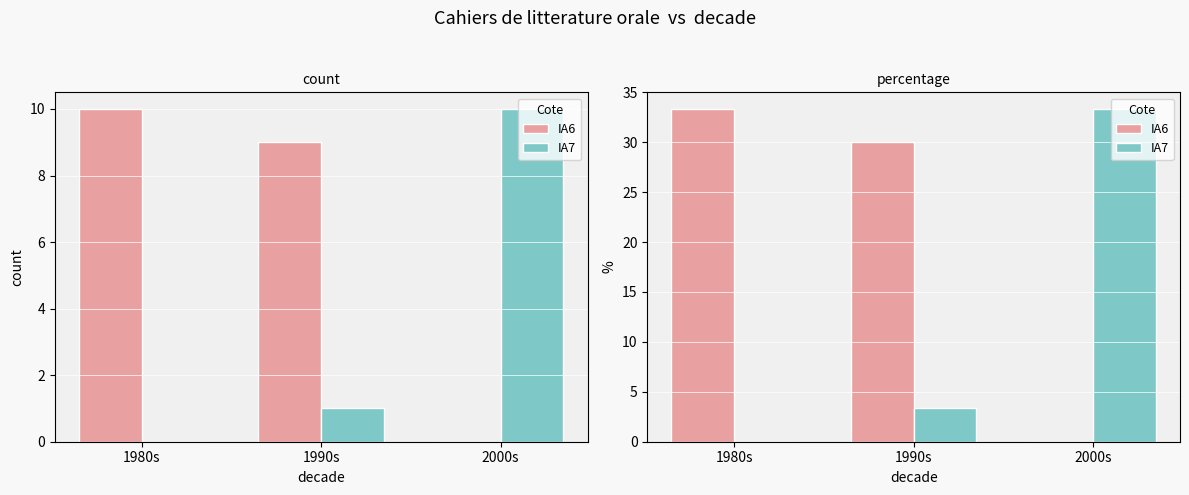

At which category does the chart reach its peak across all series?

1980s